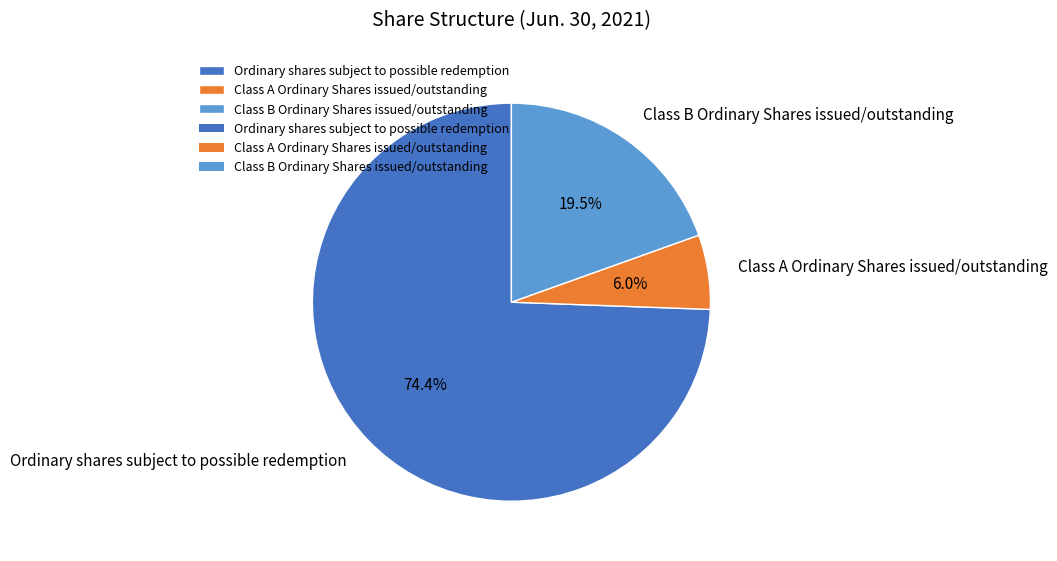

Which slice is the smallest?

Class A Ordinary Shares issued/outstanding